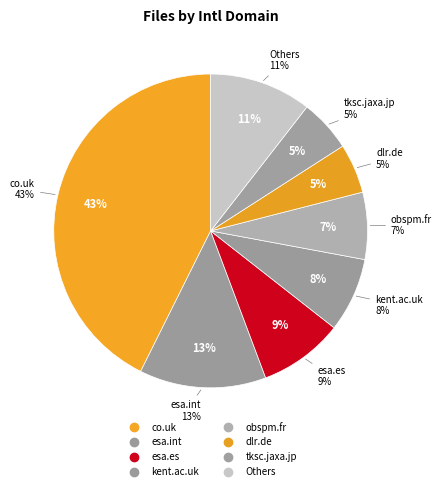

What percentage is the esa.es slice, to the nearest percent?

9%